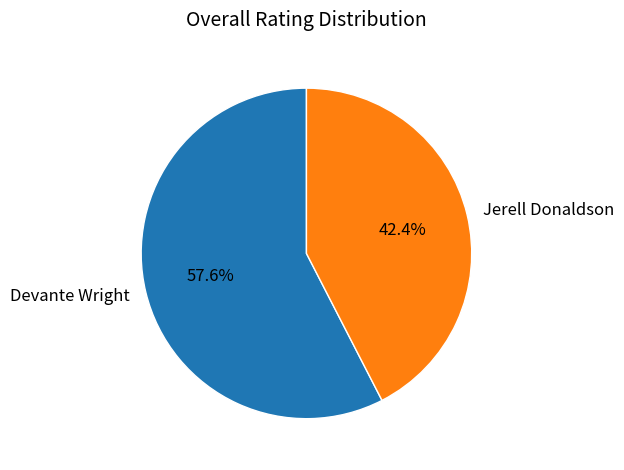

To the nearest percent, what is the difference between the Devante Wright and Jerell Donaldson slice percentages?

15%